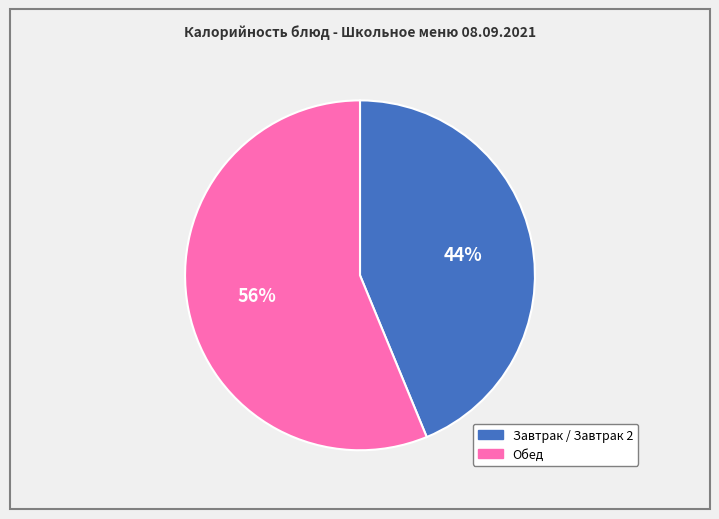

To the nearest percent, what is the average slice percentage?

50%